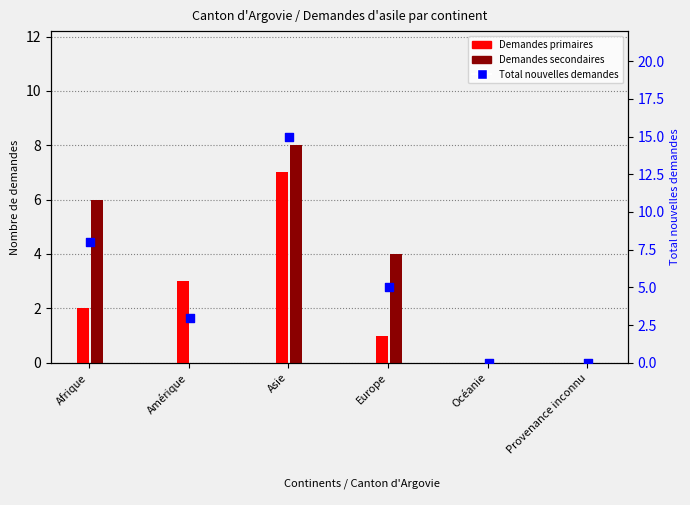

Which series has the widest spread of Y values?

Total nouvelles demandes